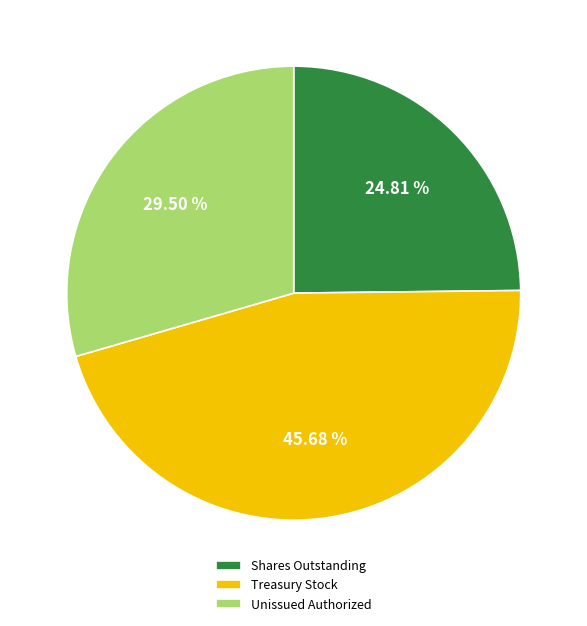

Is Treasury Stock the majority of the pie?

No